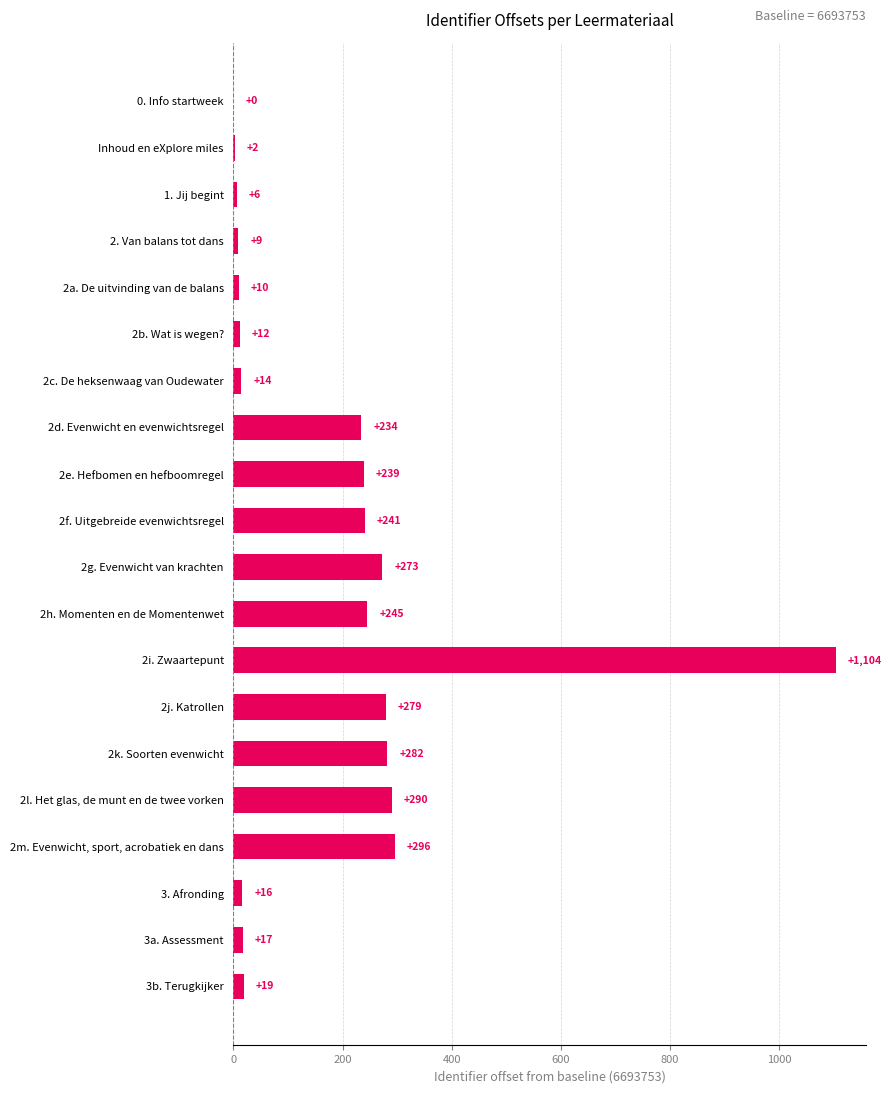

What is the sum of the values at 2. Van balans tot dans and 2h. Momenten en de Momentenwet?

254